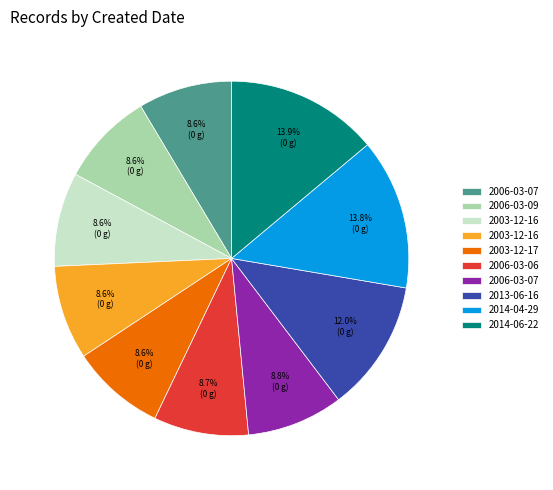

Is there any slice that represents more than half of the pie?

No